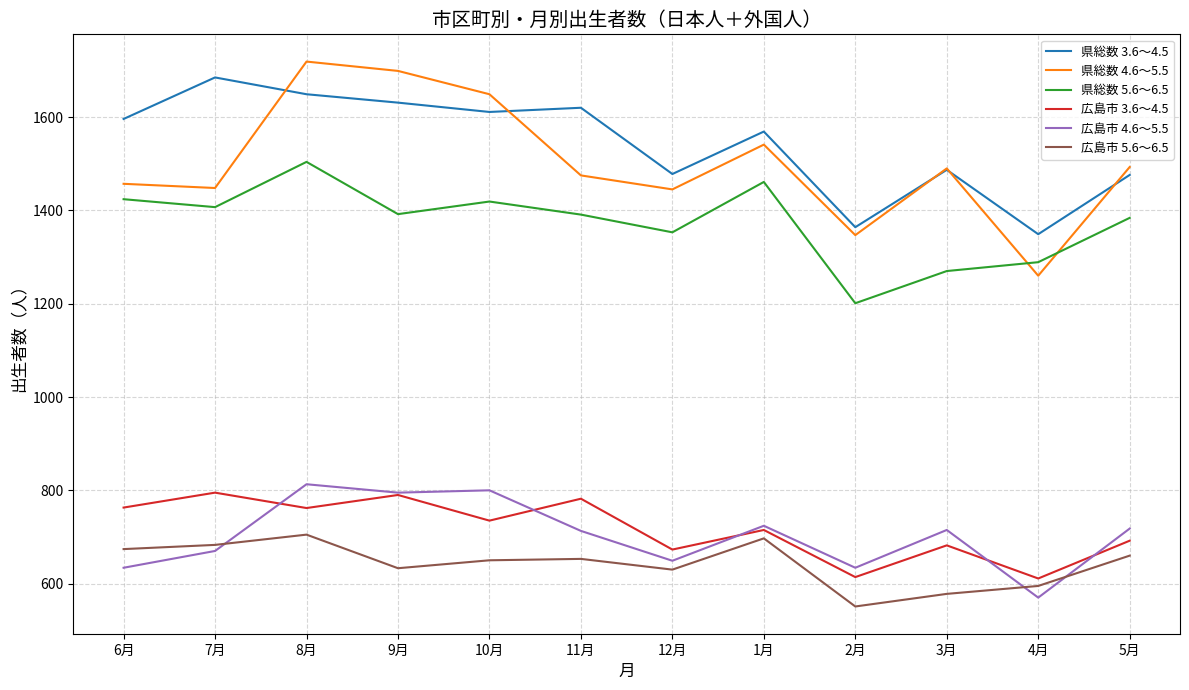

What is the total value across all series at 12月?

6228